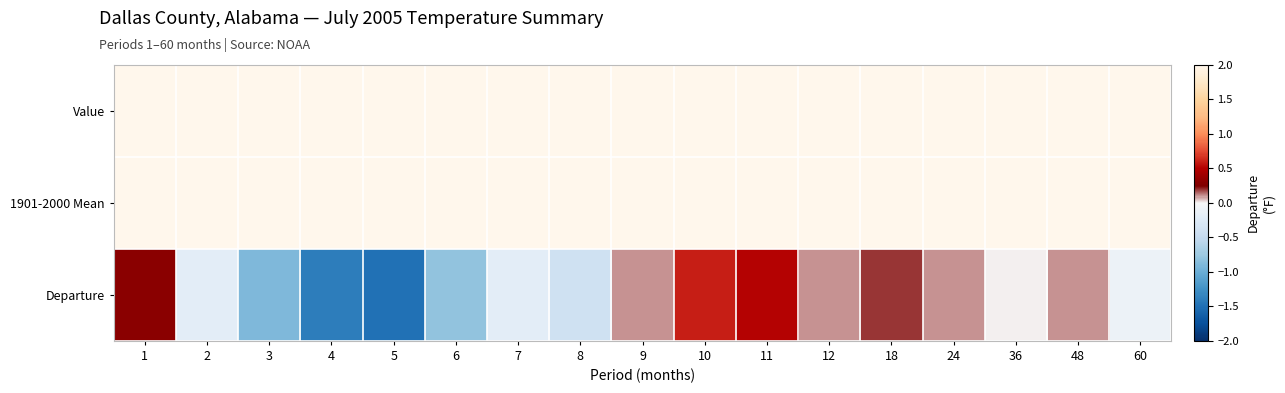

What is the greatest value displayed?

81.1